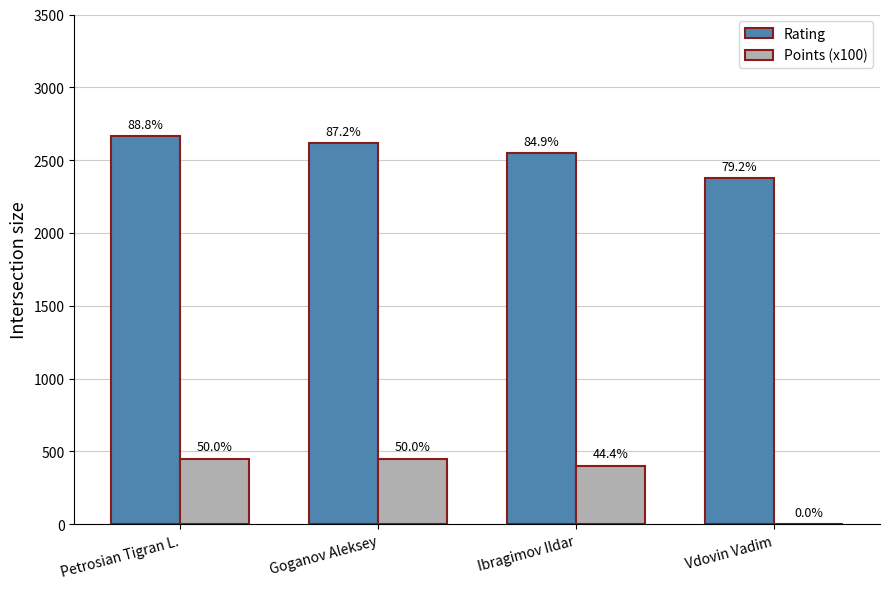

List the labels in order of Rating value, smallest first.

Vdovin Vadim, Ibragimov Ildar, Goganov Aleksey, Petrosian Tigran L.